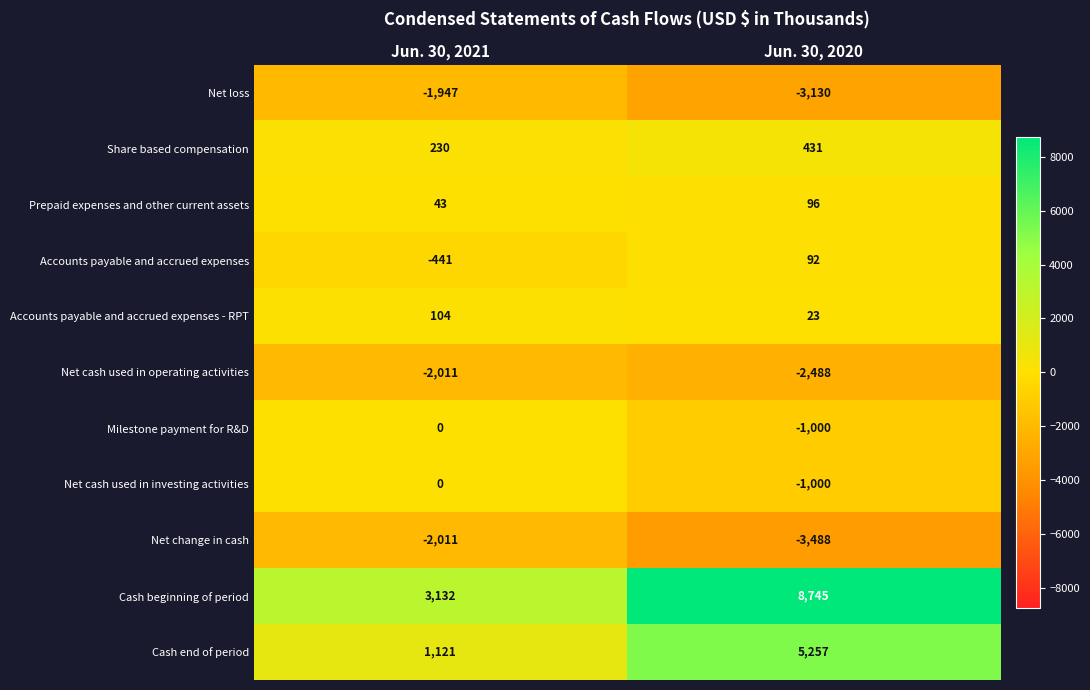

What is the sum of the Cash beginning of period values at Jun. 30, 2021 and Jun. 30, 2020?

11877